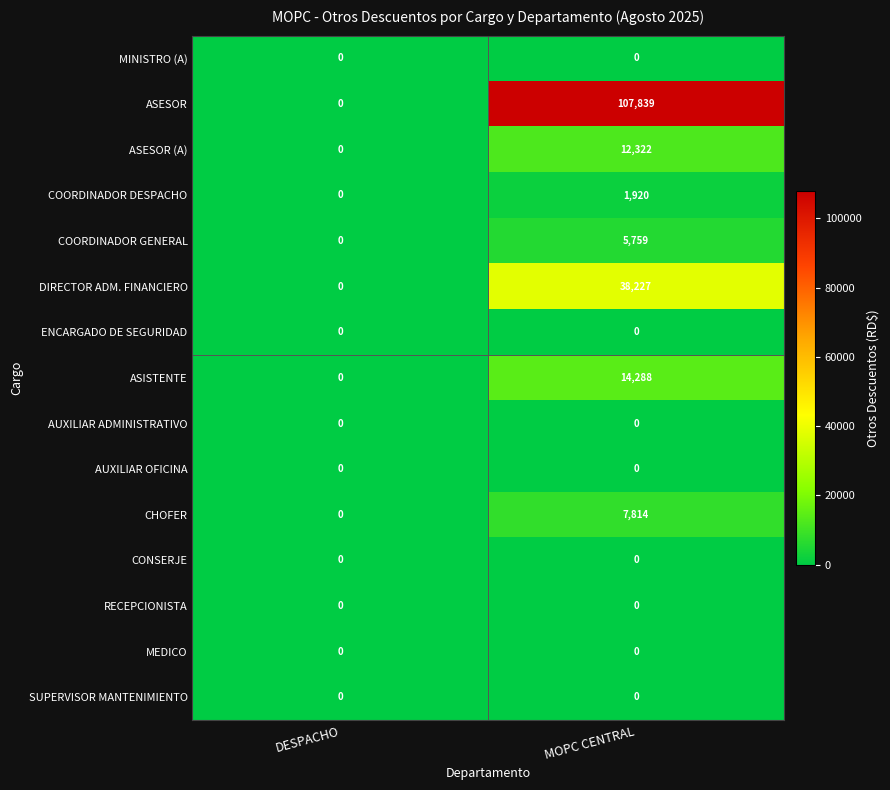

Reading left to right, list all the values displayed in this chart.

MINISTRO (A): 0	0
ASESOR: 0	107839
ASESOR (A): 0	12322
COORDINADOR DESPACHO: 0	1920
COORDINADOR GENERAL: 0	5759
DIRECTOR ADM. FINANCIERO: 0	38227
ENCARGADO DE SEGURIDAD: 0	0
ASISTENTE: 0	14288
AUXILIAR ADMINISTRATIVO: 0	0
AUXILIAR OFICINA: 0	0
CHOFER: 0	7814
CONSERJE: 0	0
RECEPCIONISTA: 0	0
MEDICO: 0	0
SUPERVISOR MANTENIMIENTO: 0	0